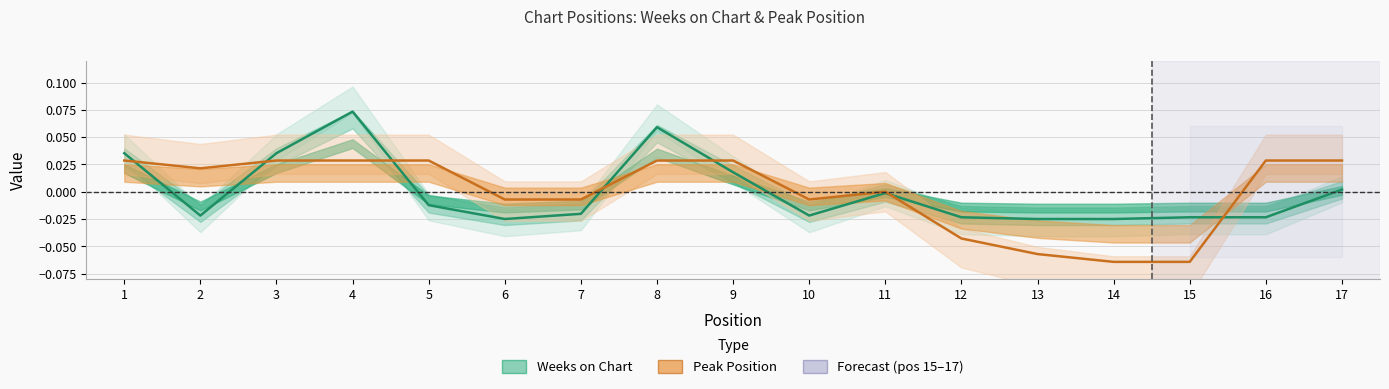

What is the minimum value for Peak Position?

-0.1